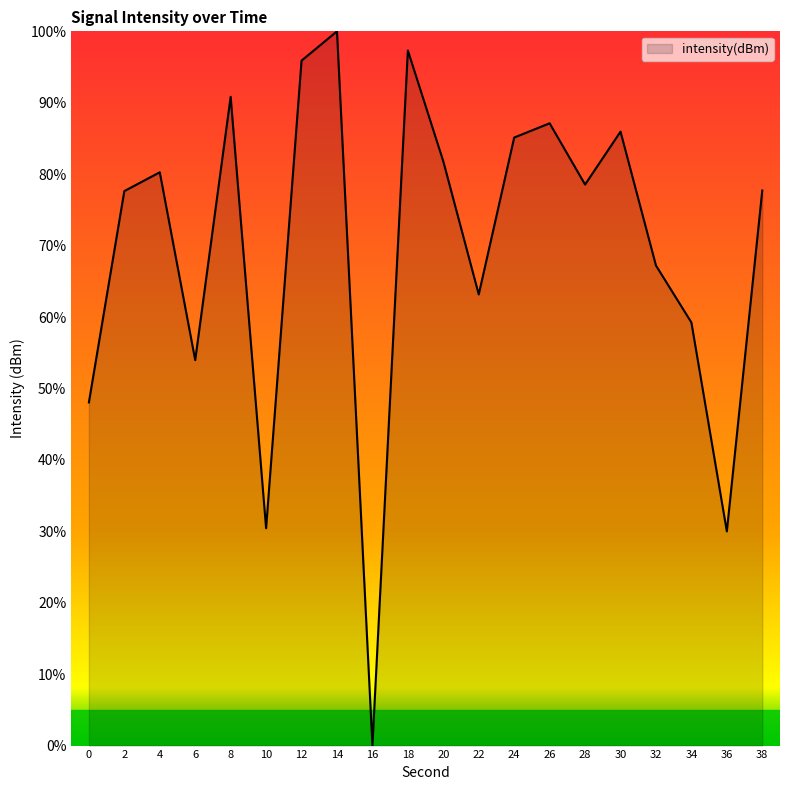

How many lines are shown in the chart?

1